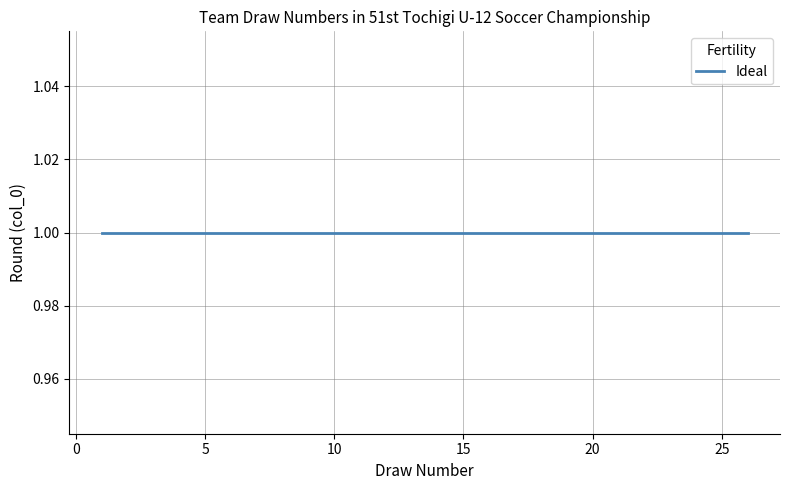

Count the number of values greater than 14.

12